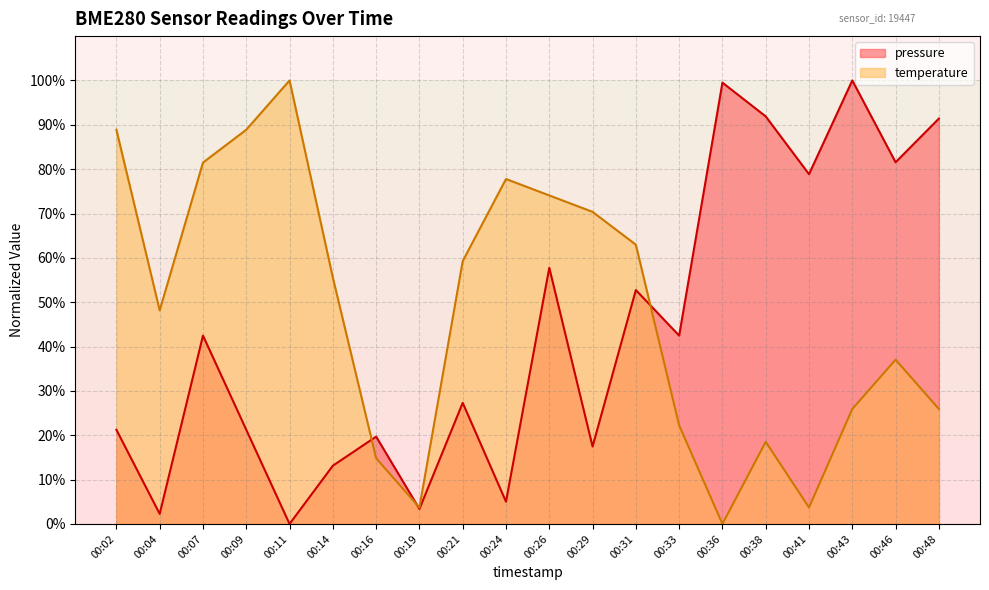

How many interior local valleys does the pressure series have?

8